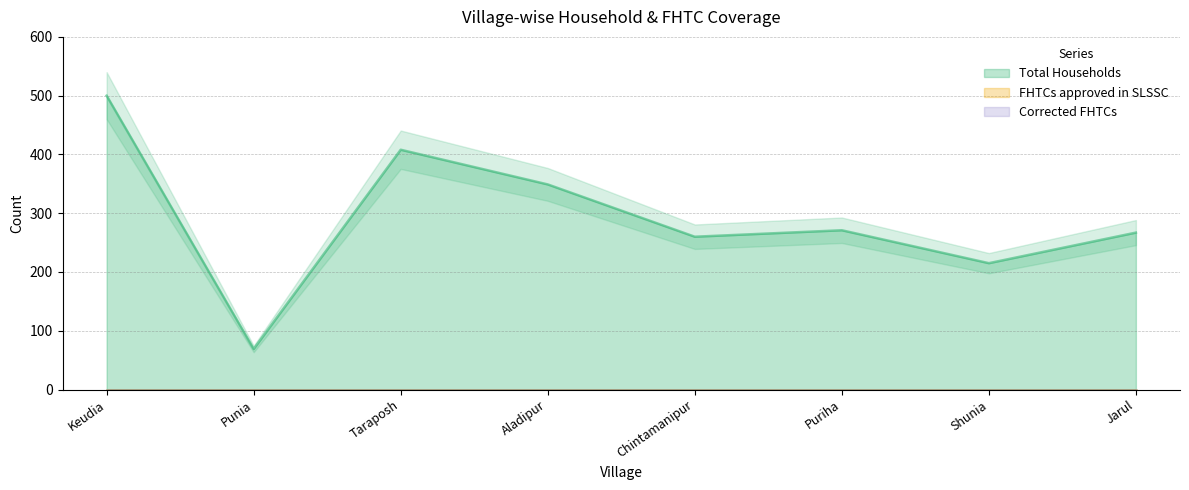

Which series changed the most between Punia and Shunia?

Total Households